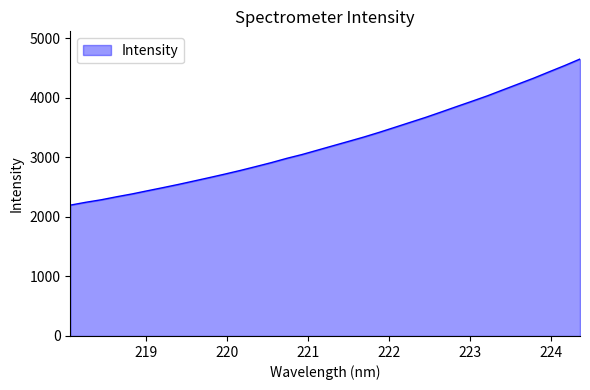

What is the smallest value displayed?

2198.5